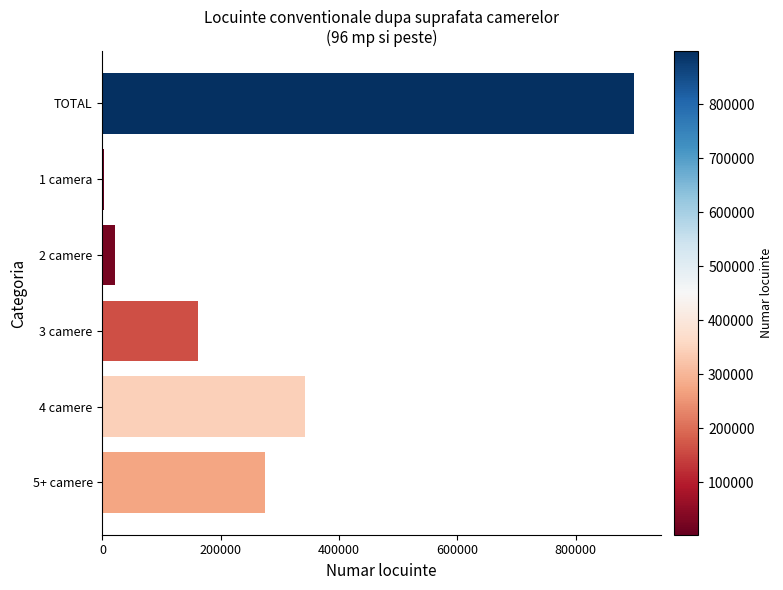

Where is the data nearest to the value 450453?

4 camere